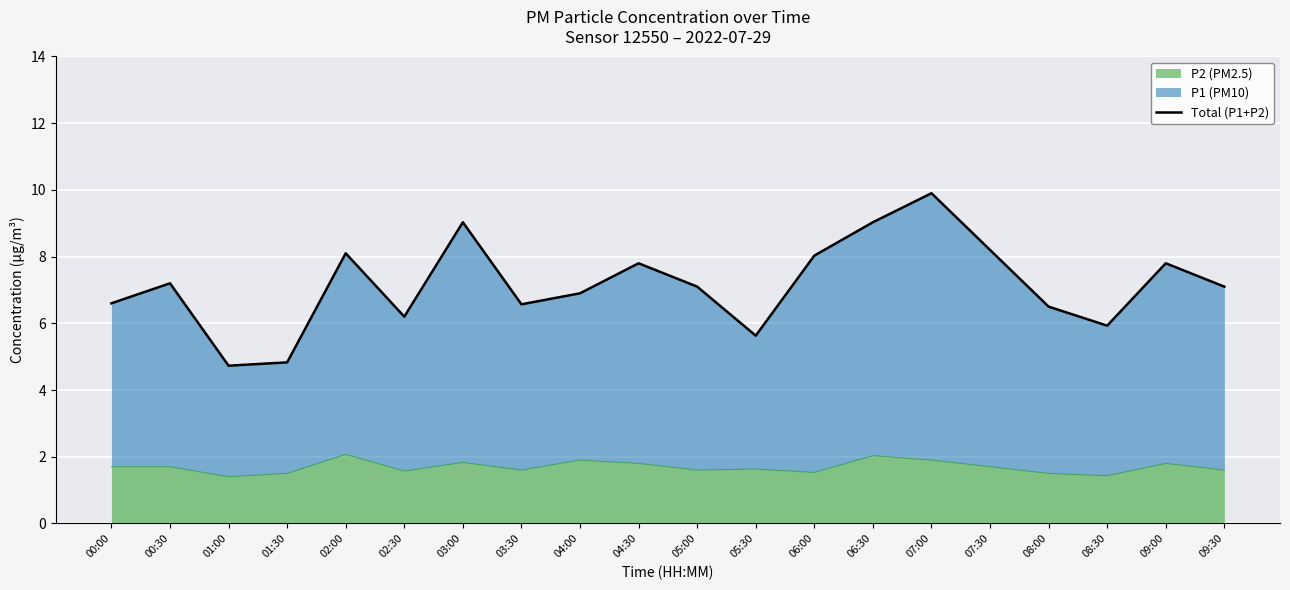

The chart shows a value of 6.3 at 01:30. True or false?

False